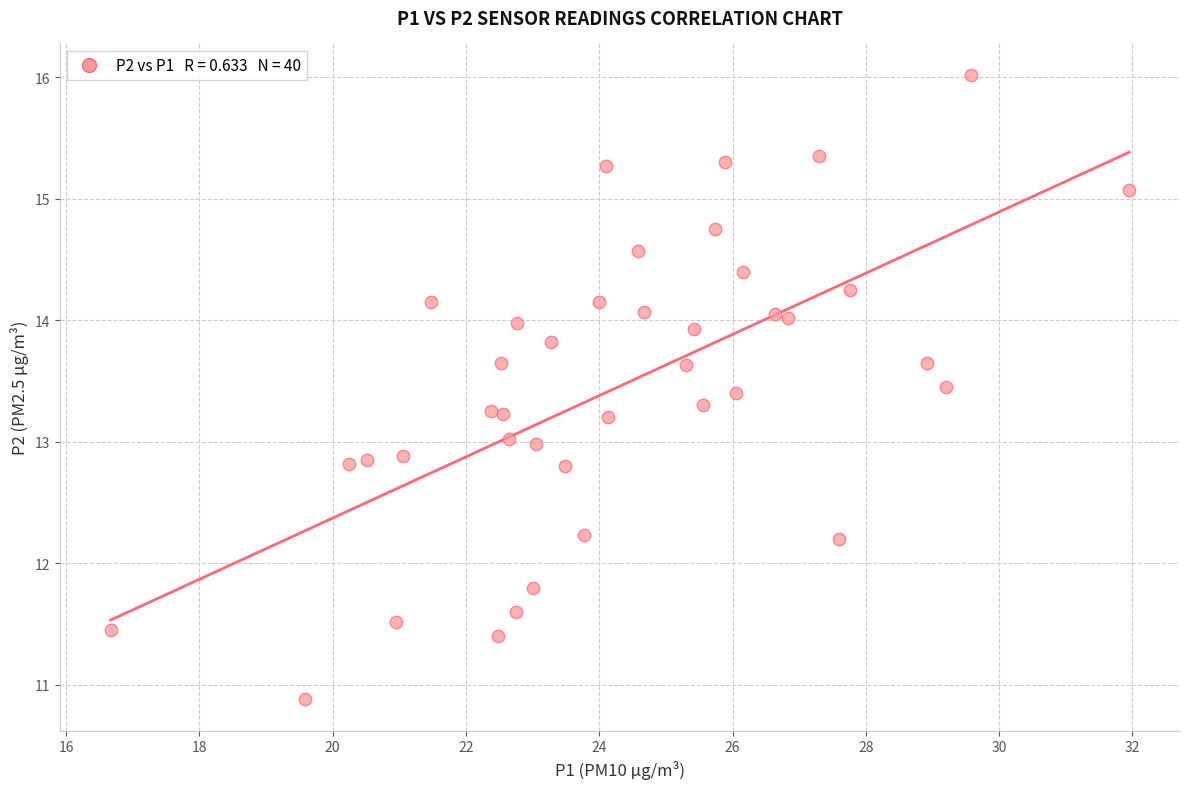

What is the range of Y values (max minus min)?

5.1